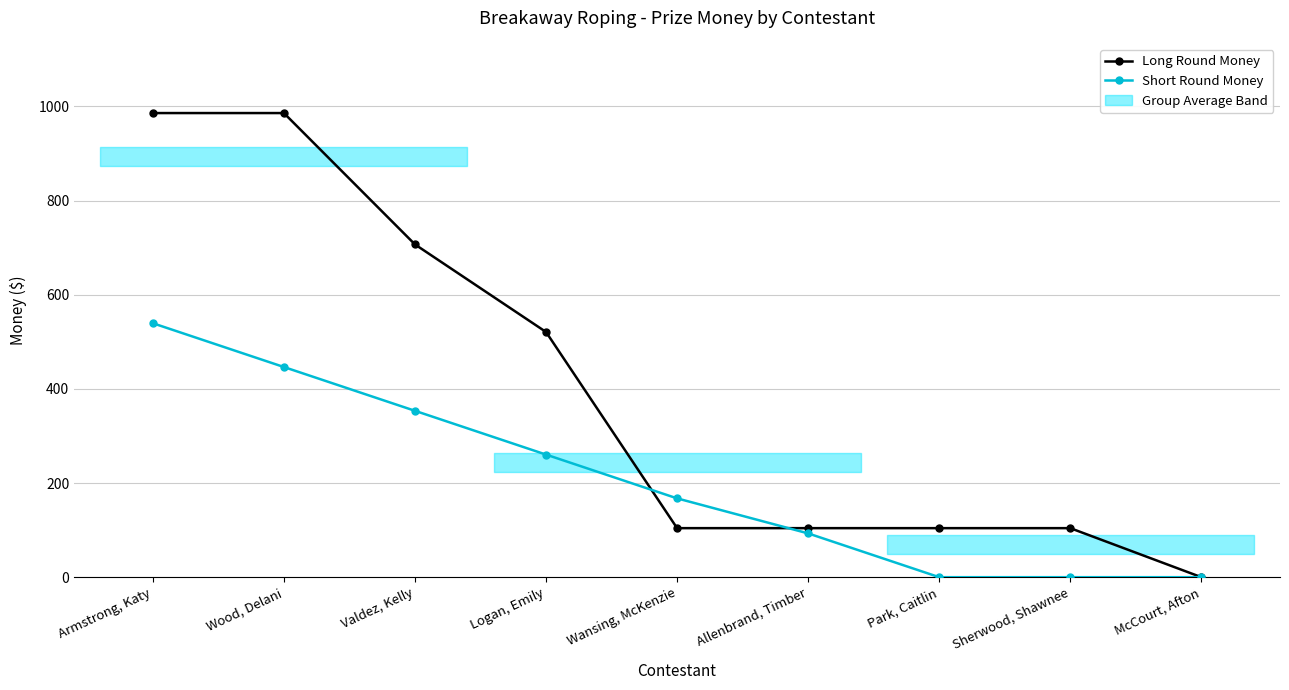

Reading left to right, what are all the values shown in this chart?

Long Round Money: Armstrong, Katy=985.8	Wood, Delani=985.8	Valdez, Kelly=706.8	Logan, Emily=520.8	Wansing, McKenzie=104.2	Allenbrand, Timber=104.2	Park, Caitlin=104.2	Sherwood, Shawnee=104.2	McCourt, Afton=0.0
Short Round Money: Armstrong, Katy=539.4	Wood, Delani=446.4	Valdez, Kelly=353.4	Logan, Emily=260.4	Wansing, McKenzie=167.4	Allenbrand, Timber=93.0	Park, Caitlin=0.0	Sherwood, Shawnee=0.0	McCourt, Afton=0.0